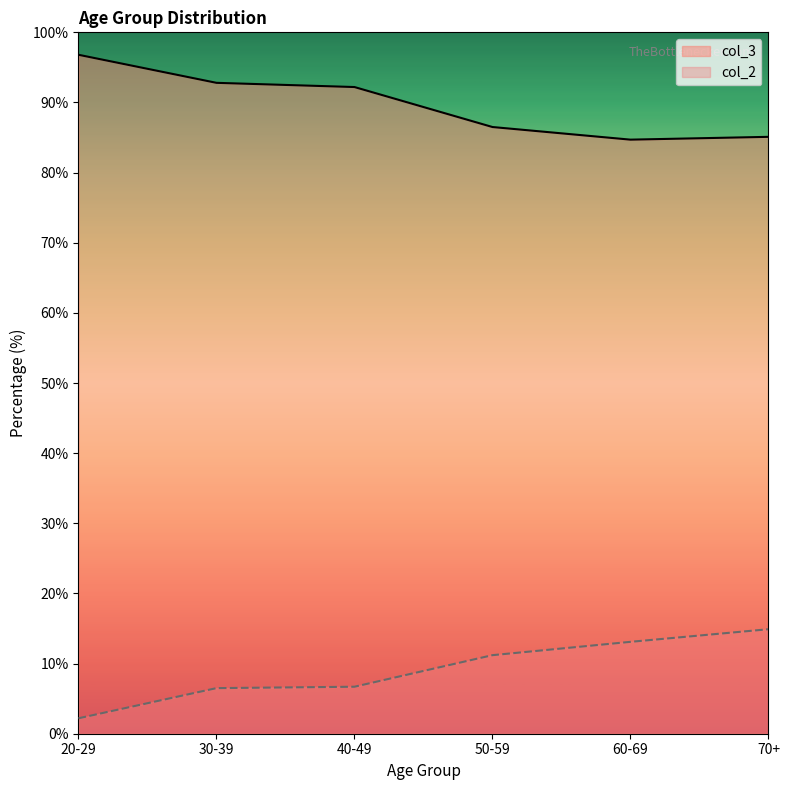

True or false: col_2 and col_3 intersect in this chart.

False